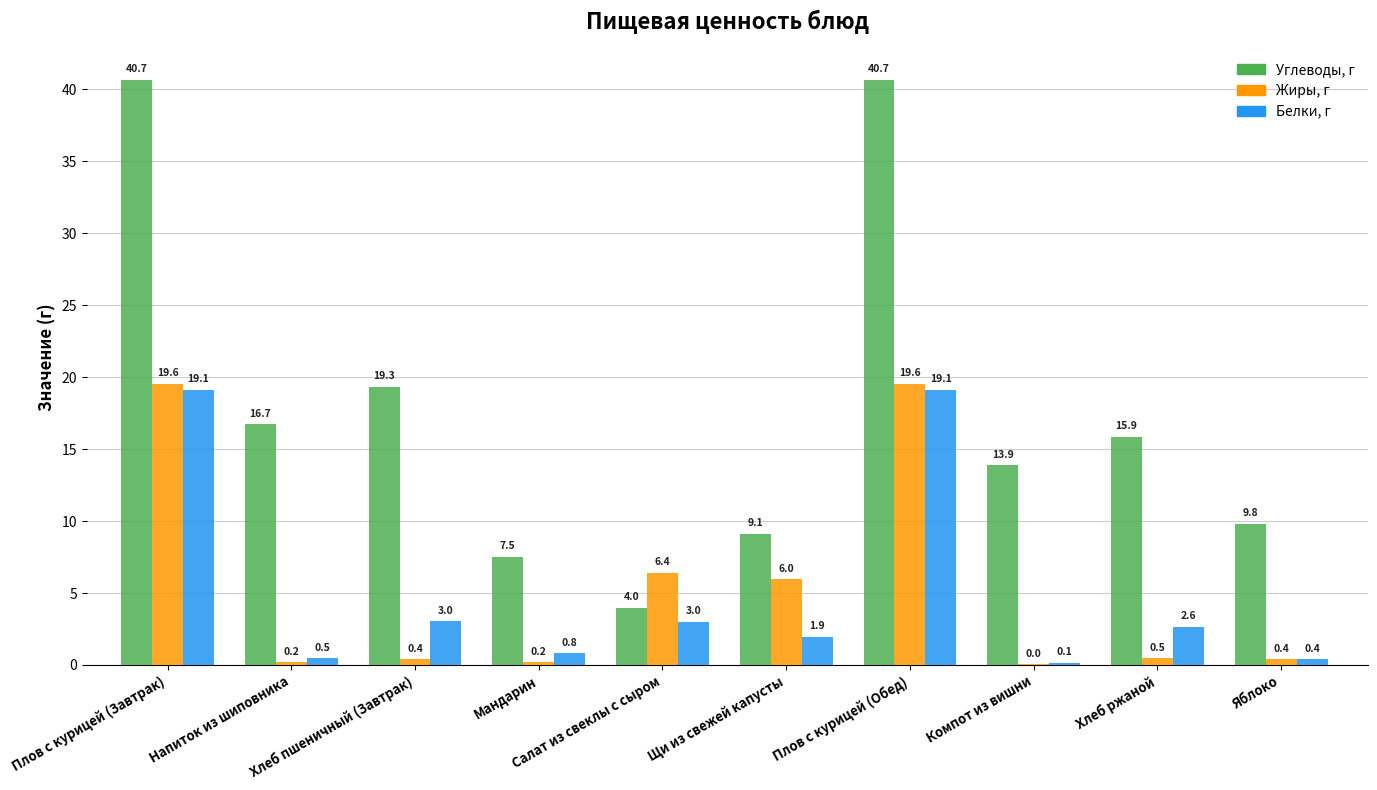

Which series has the largest total across all categories?

Углеводы, г